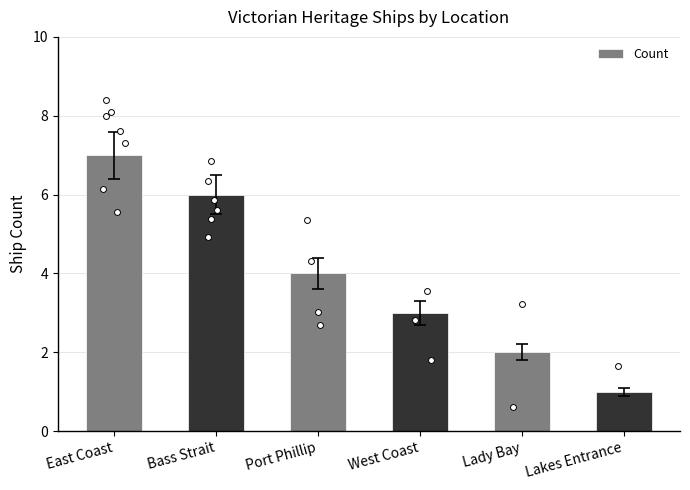

What is the change in value from East Coast to Lakes Entrance?

-6